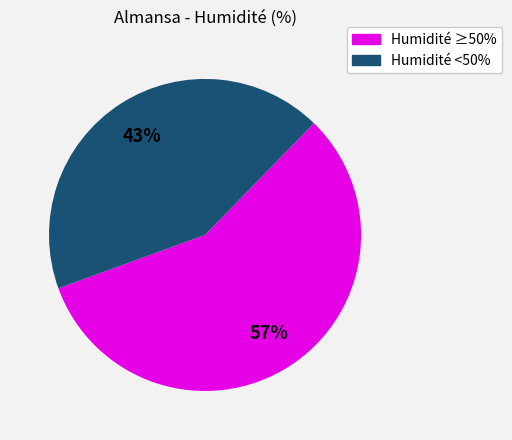

To the nearest percent, what is the difference between the largest and smallest slice percentages?

14%